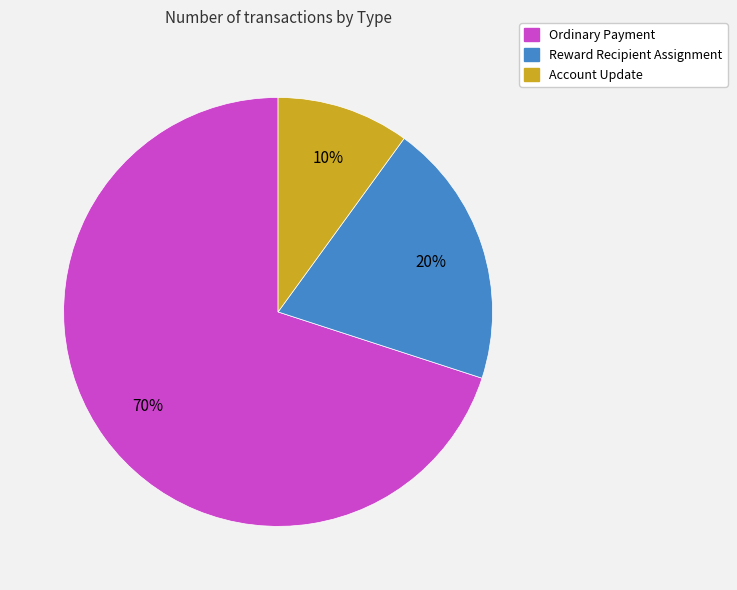

Do Ordinary Payment and Account Update together represent more than half of the pie?

Yes